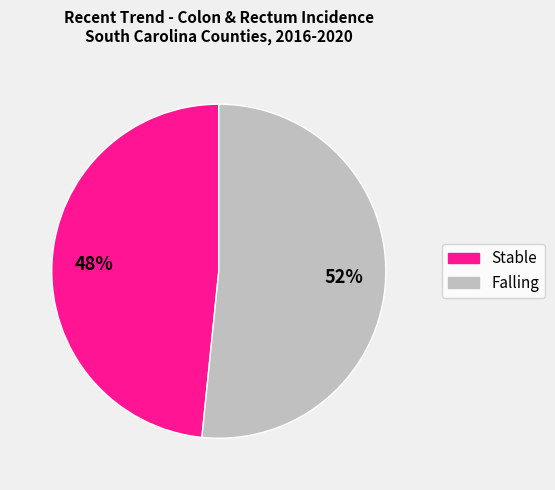

What is the smallest slice in the pie chart?

Stable